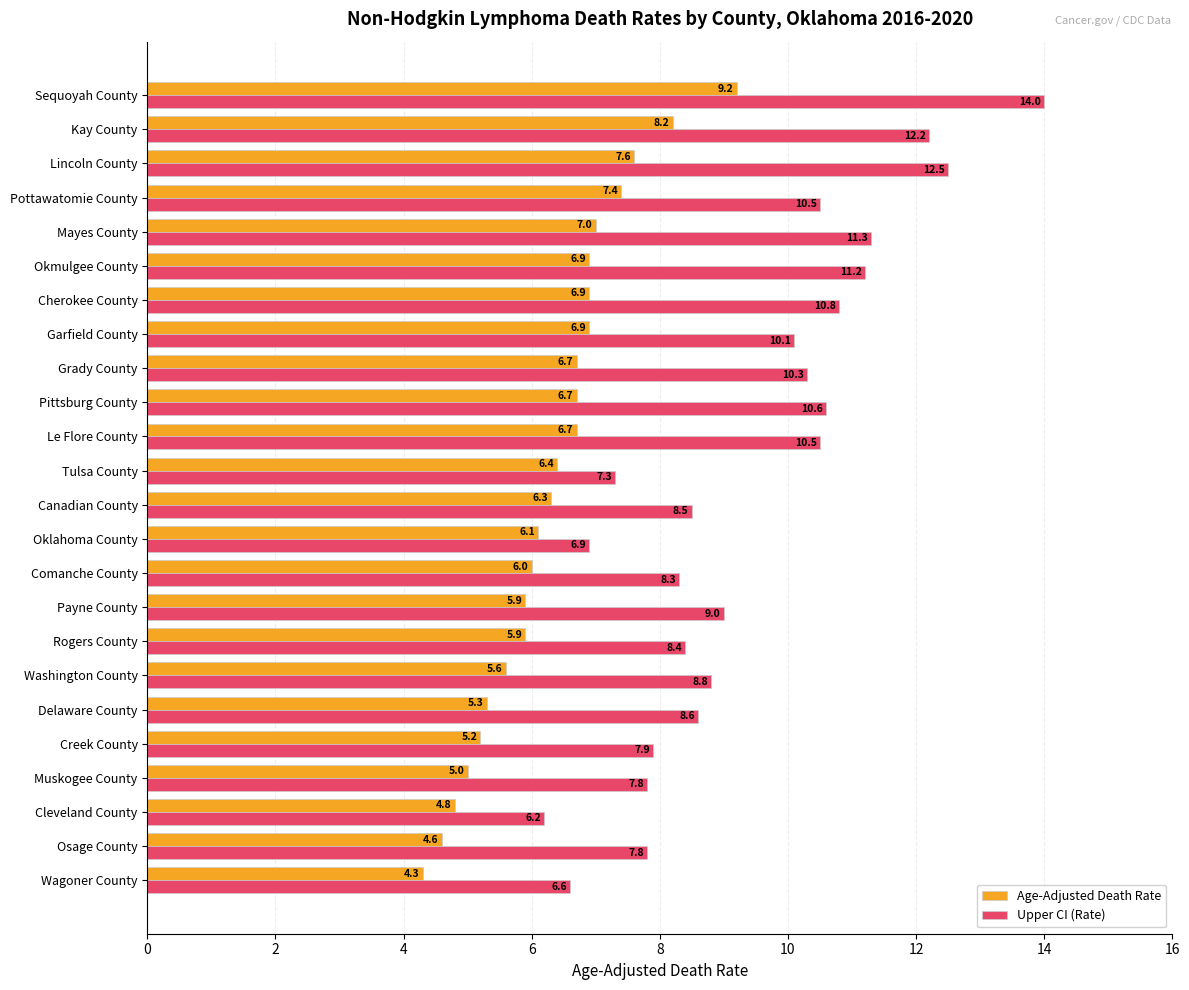

List the series in order of their peak value, highest first.

Upper CI (Rate), Age-Adjusted Death Rate